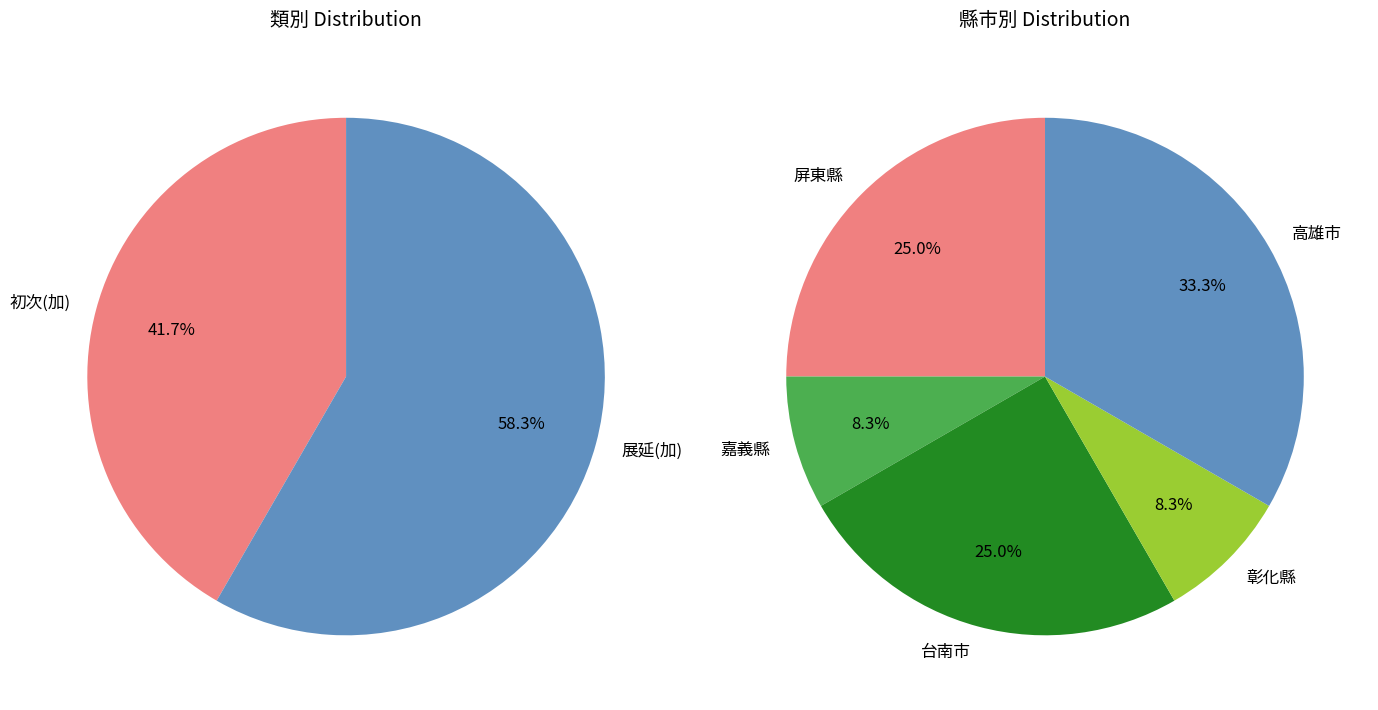

What percentage is the 展延(加) slice, to the nearest percent?

58%